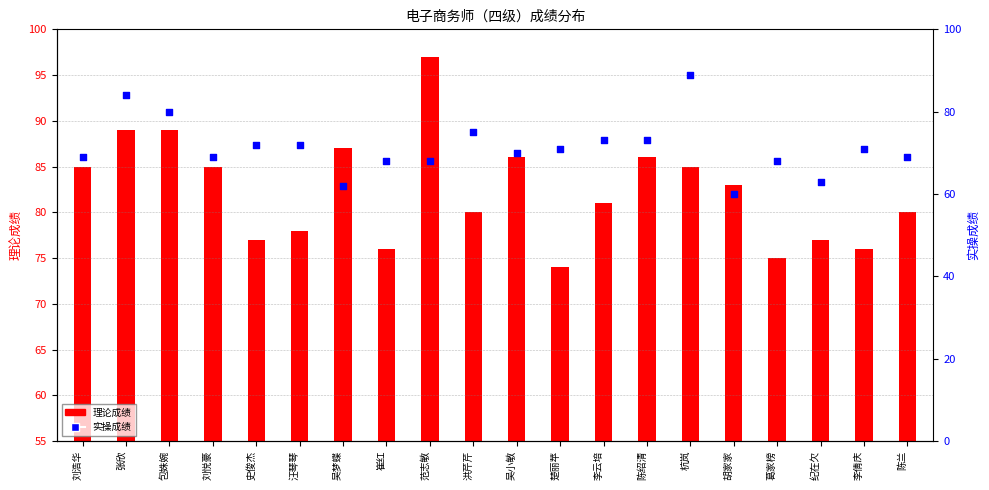

Which has a higher value, 包姝婉 or 刘浩华?

包姝婉